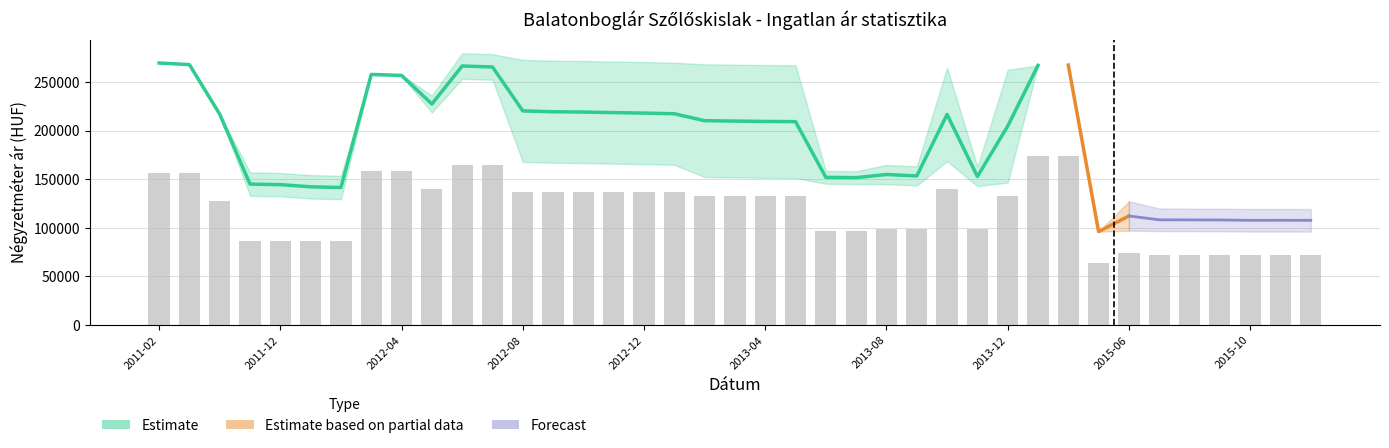

How many bars are there in total?

39